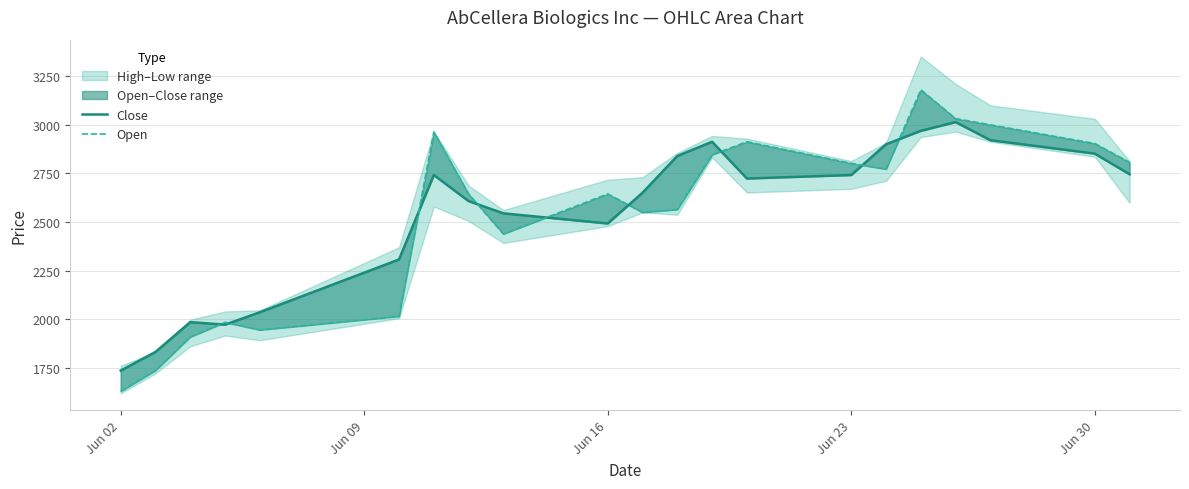

Is this an area chart (filled region under the line)?

No